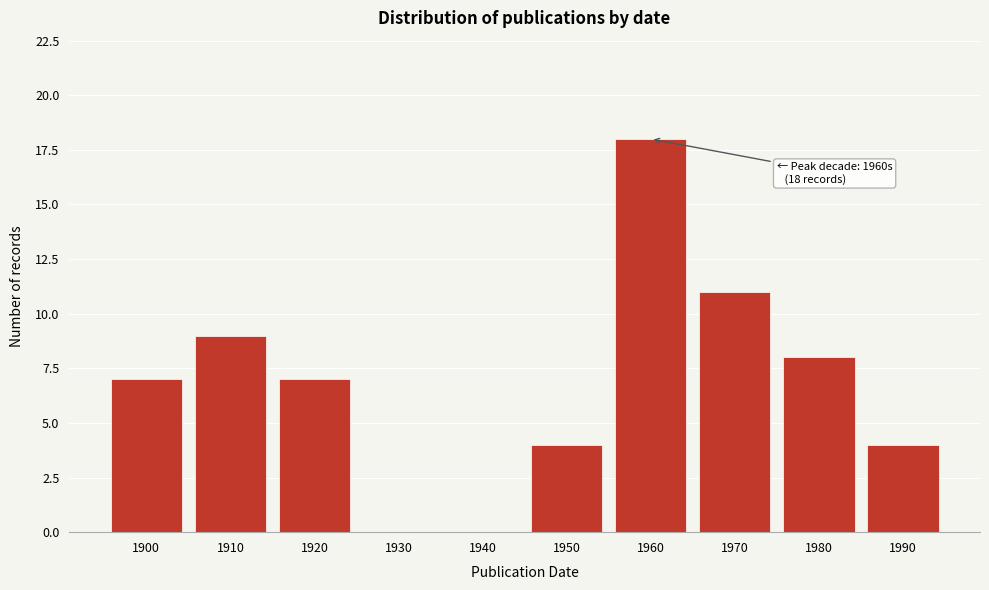

Reading left to right, list all the values displayed in this chart.

1900=7	1910=9	1920=7	1930=0	1940=0	1950=4	1960=18	1970=11	1980=8	1990=4